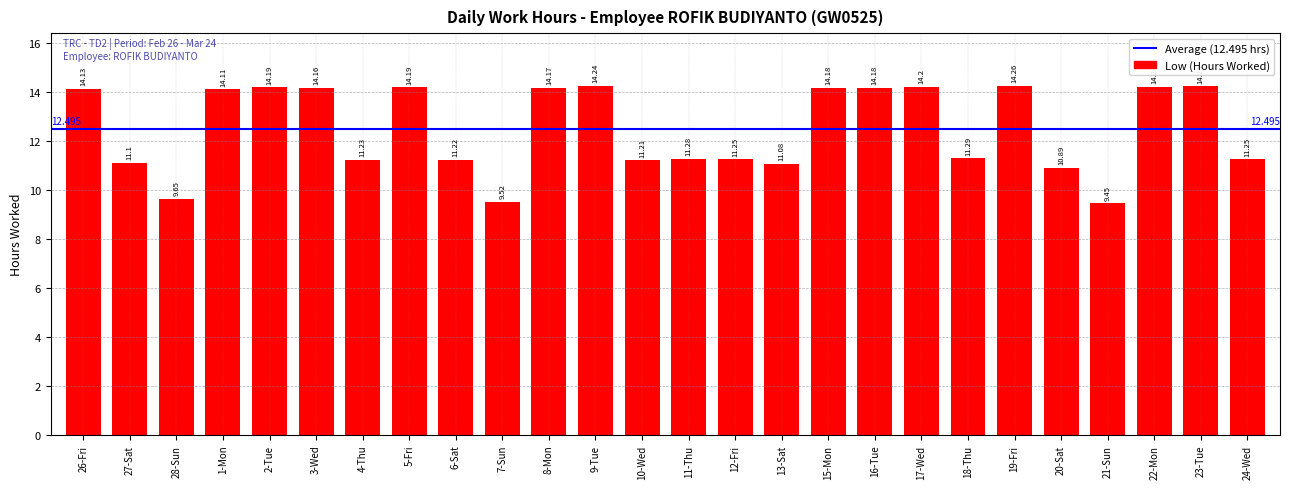

What is the difference between the maximum and minimum values?

4.8